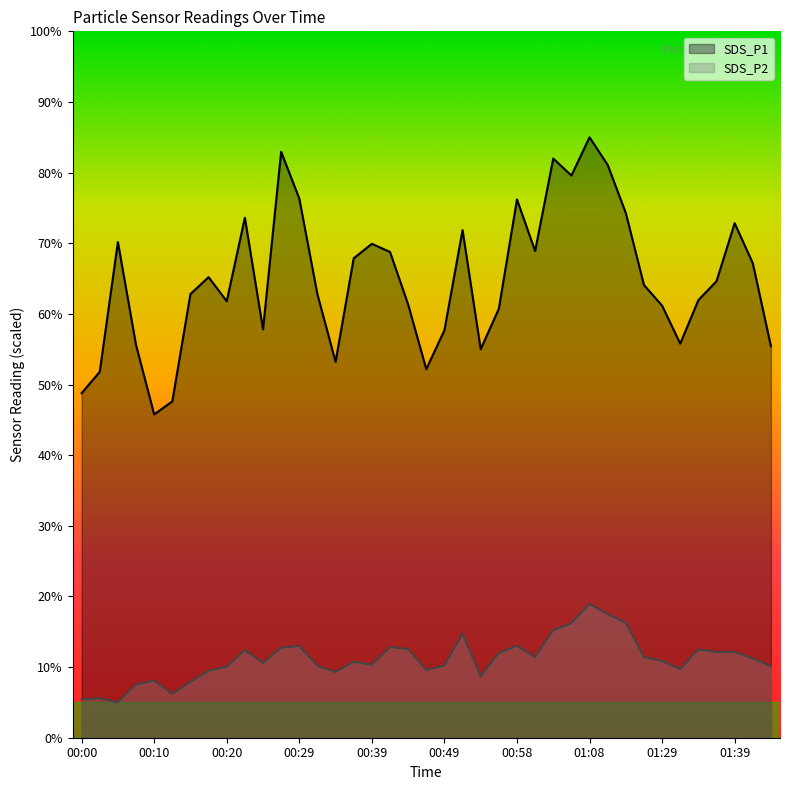

Between 00:54 and 00:46, which is larger?

00:54